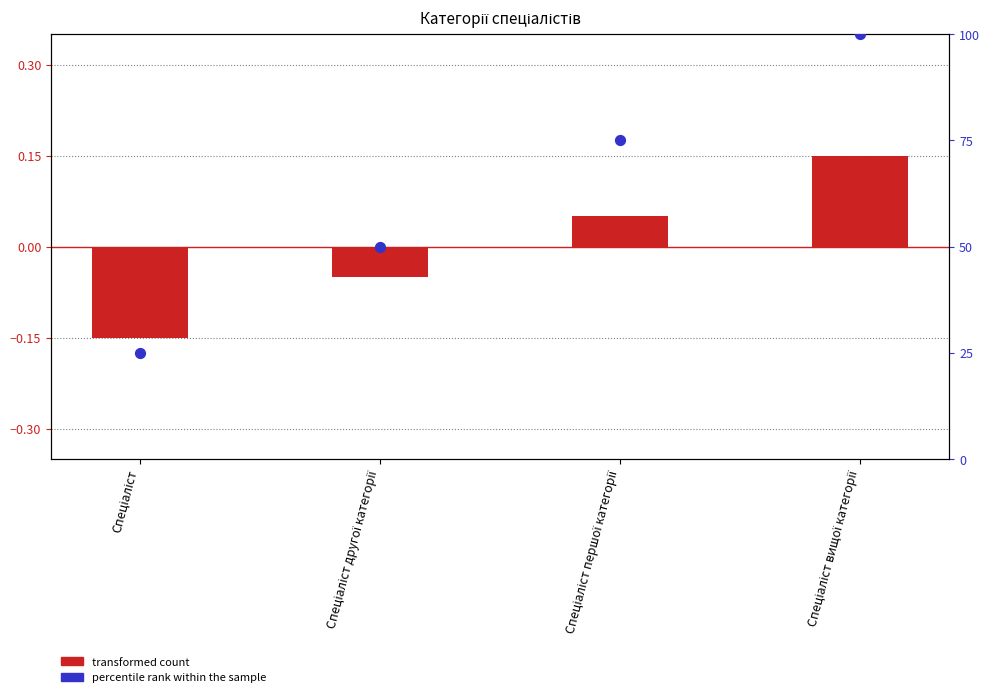

Which series has the widest spread of Y values?

percentile rank within the sample